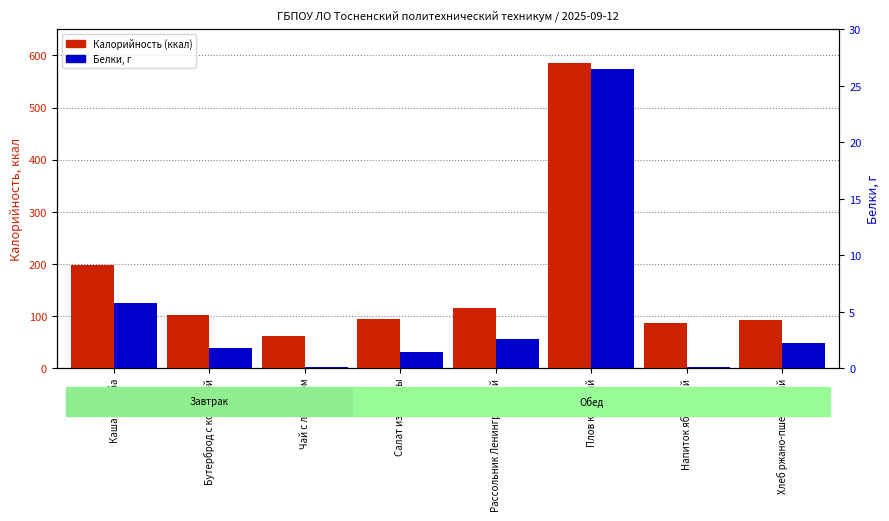

Which series has the largest range (max minus min)?

Калорийность (ккал)